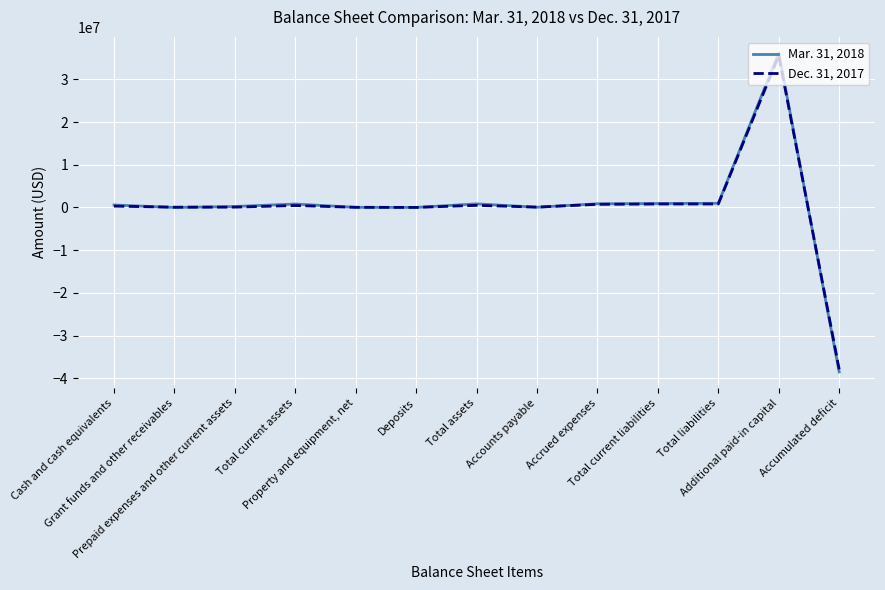

What is the maximum value shown in the chart?

36219889